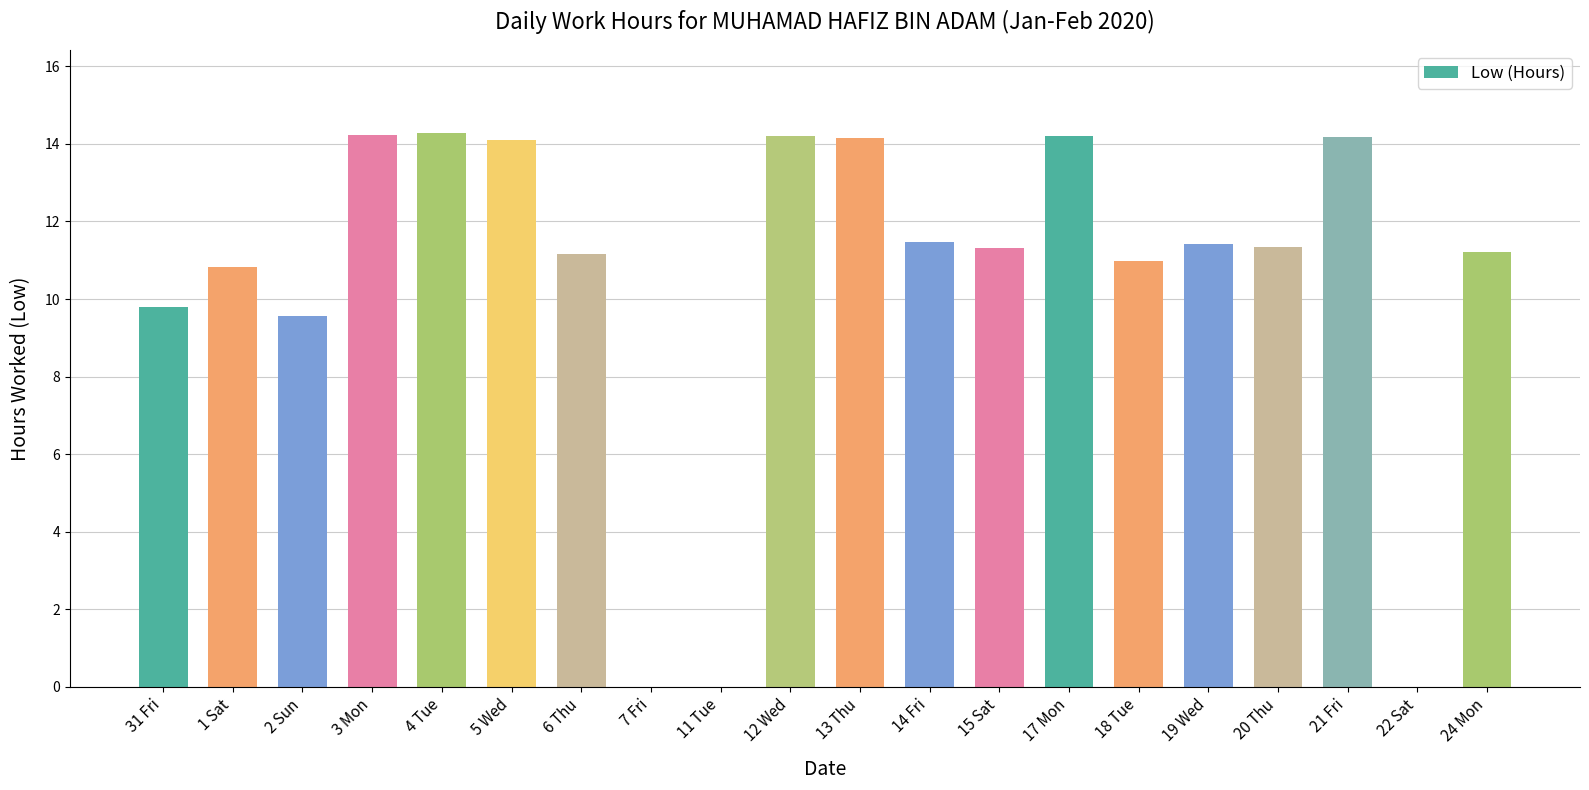

What is the sum of the values at 7 Fri and 21 Fri?

14.2